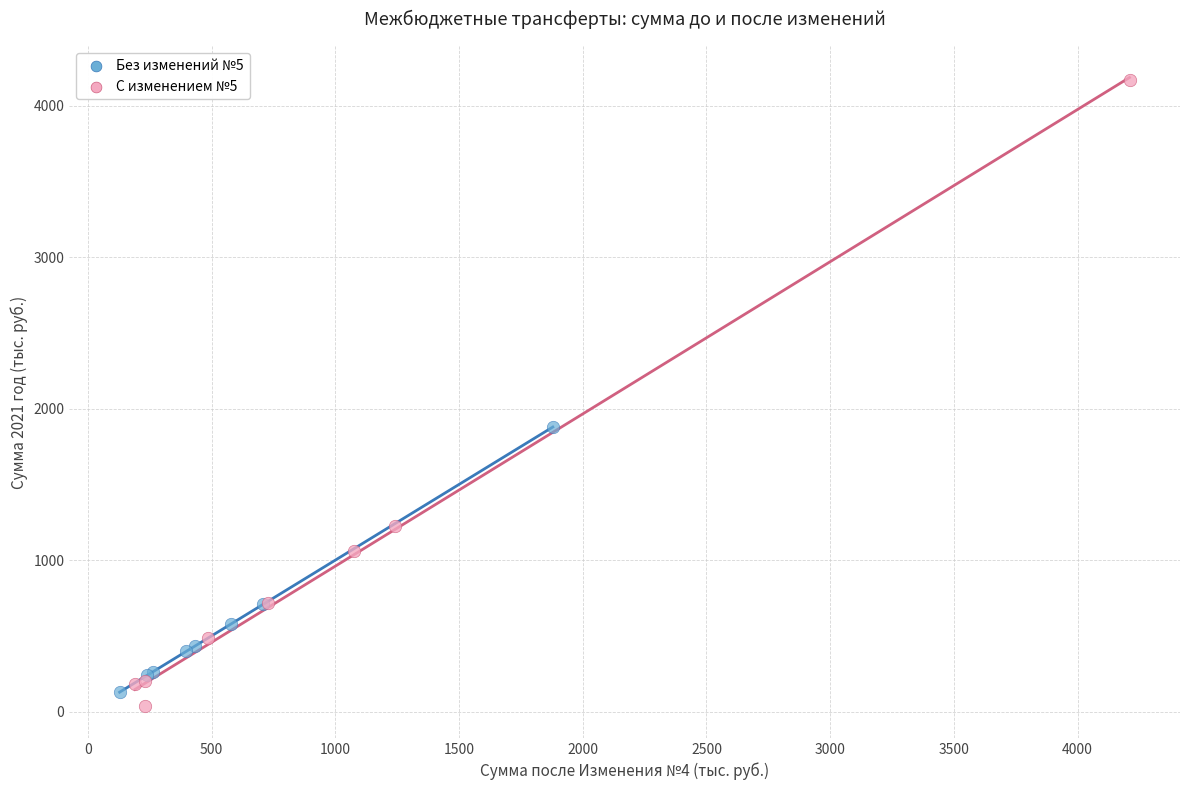

Which series has the widest spread of Y values?

С изменением №5